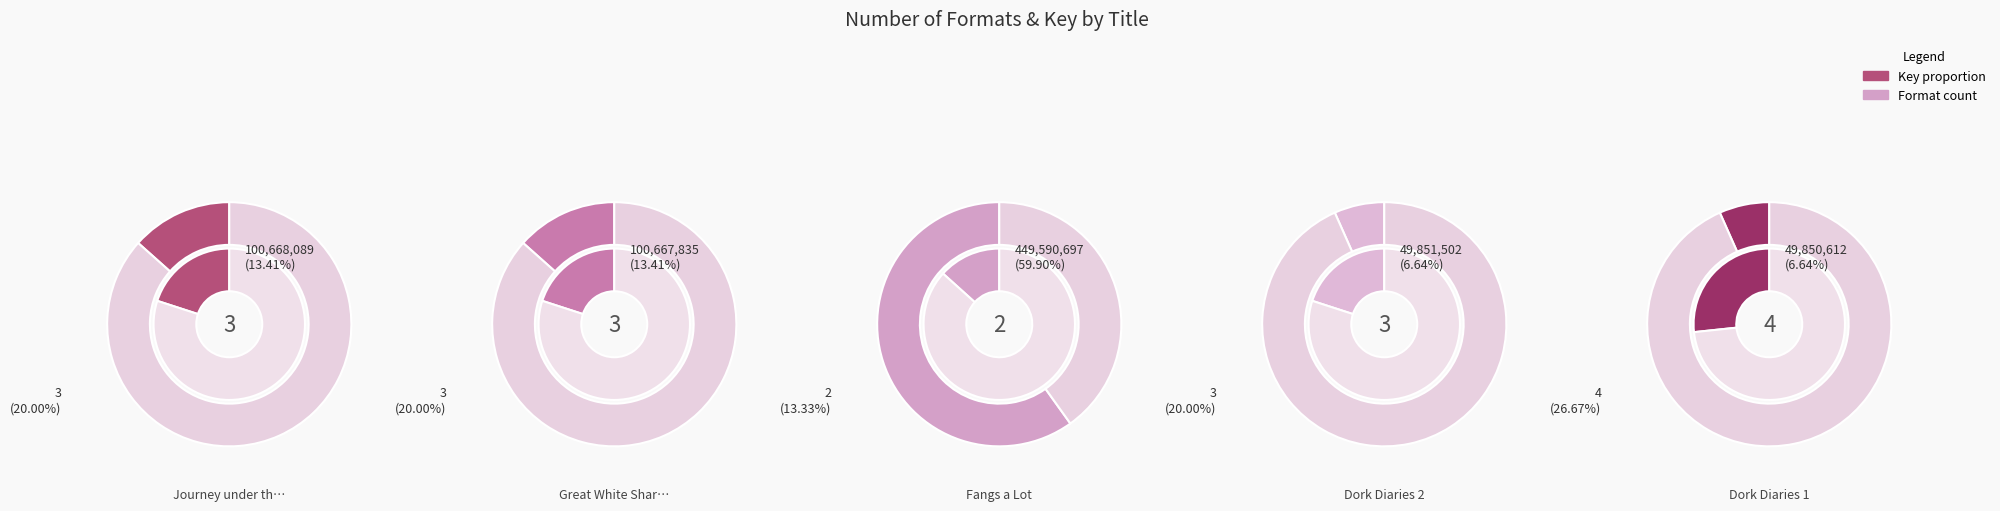

To the nearest percent, what portion does Dork Diaries 1 represent?

27%